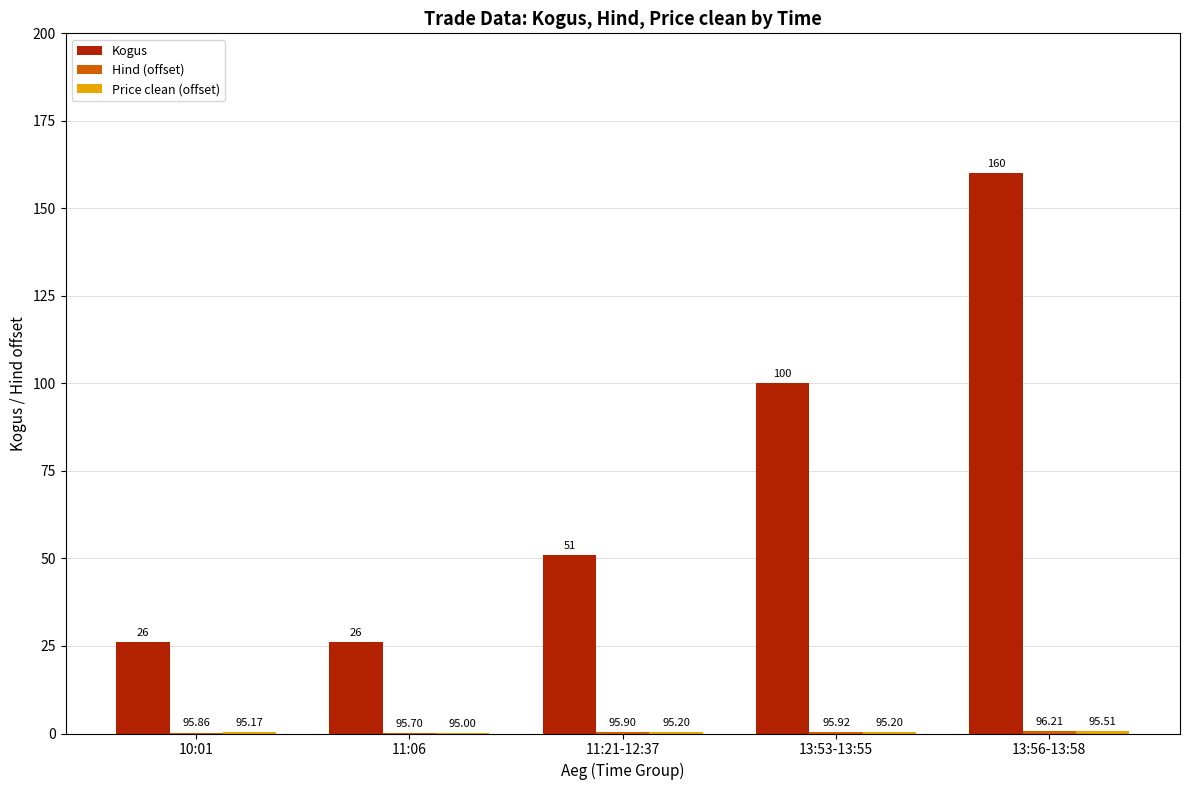

How many groups of bars are there?

5